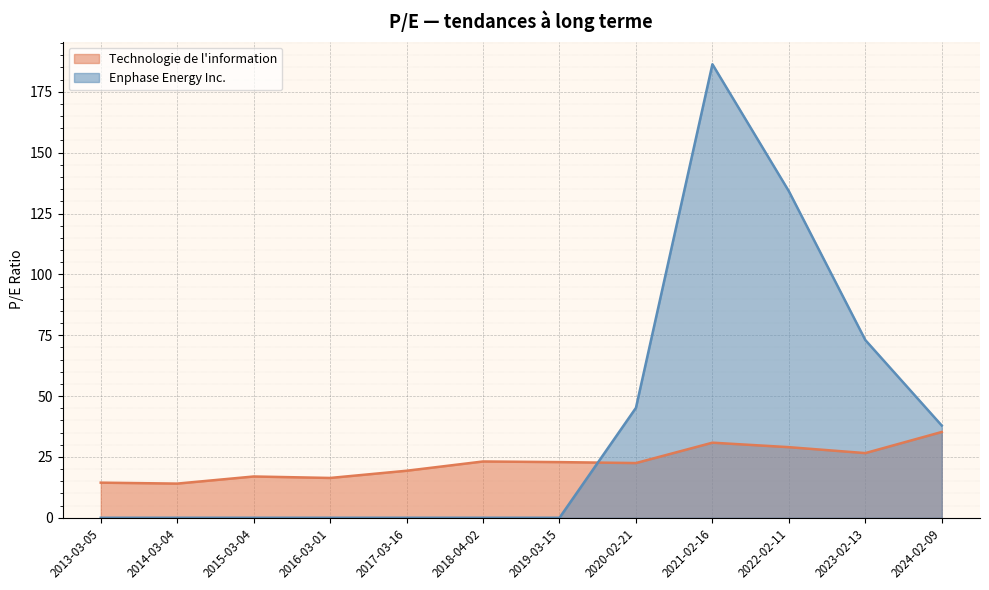

Does the chart display data point markers on the line(s)?

No